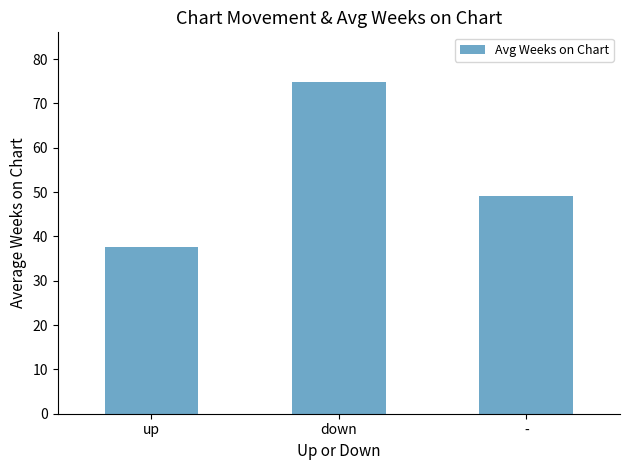

What is the maximum value shown in the chart?

74.8